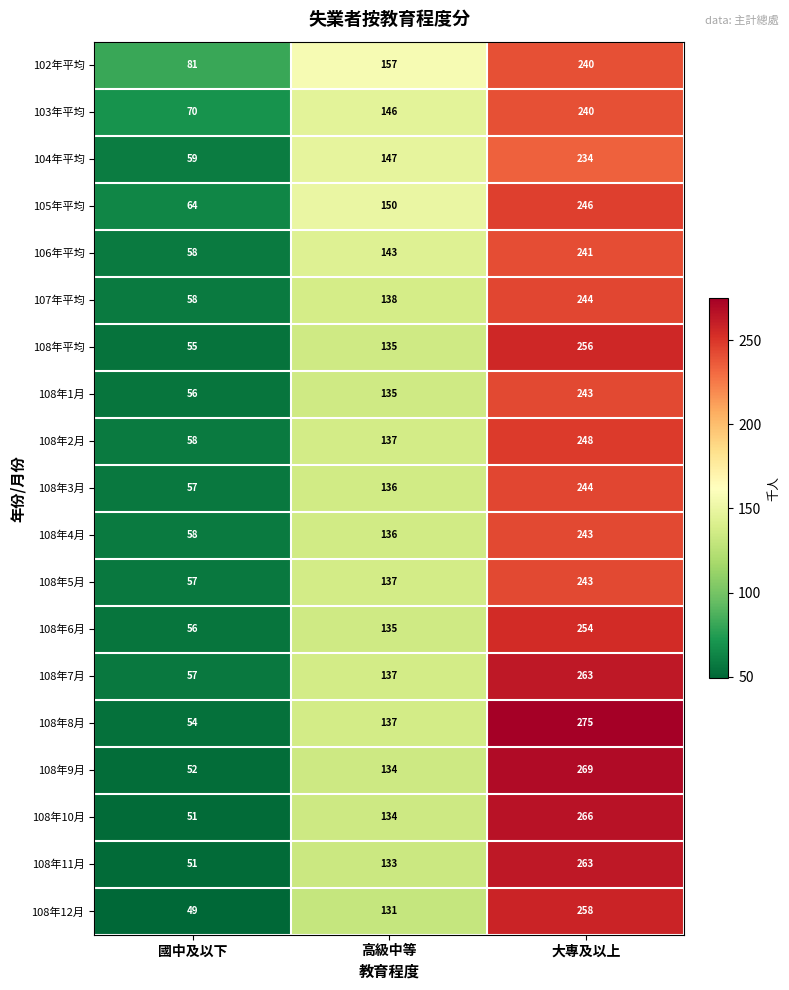

What is the minimum value shown in the chart?

49